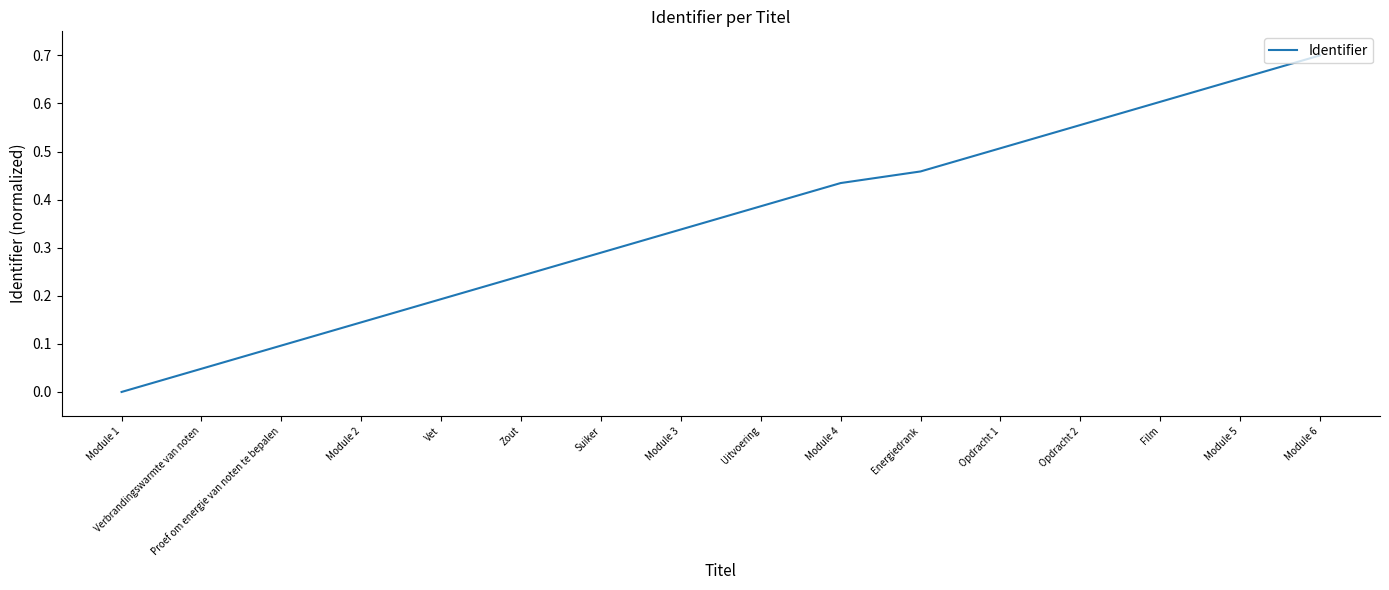

List the labels in order of value, largest first.

Module 6, Module 5, Film, Opdracht 2, Opdracht 1, Energiedrank, Module 4, Uitvoering, Module 3, Suiker, Zout, Vet, Module 2, Proef om energie van noten te bepalen, Verbrandingswarmte van noten, Module 1